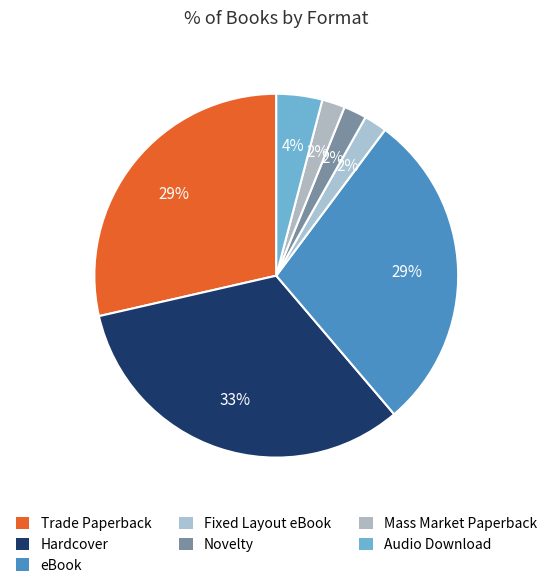

To the nearest percent, what is the average slice percentage?

14%